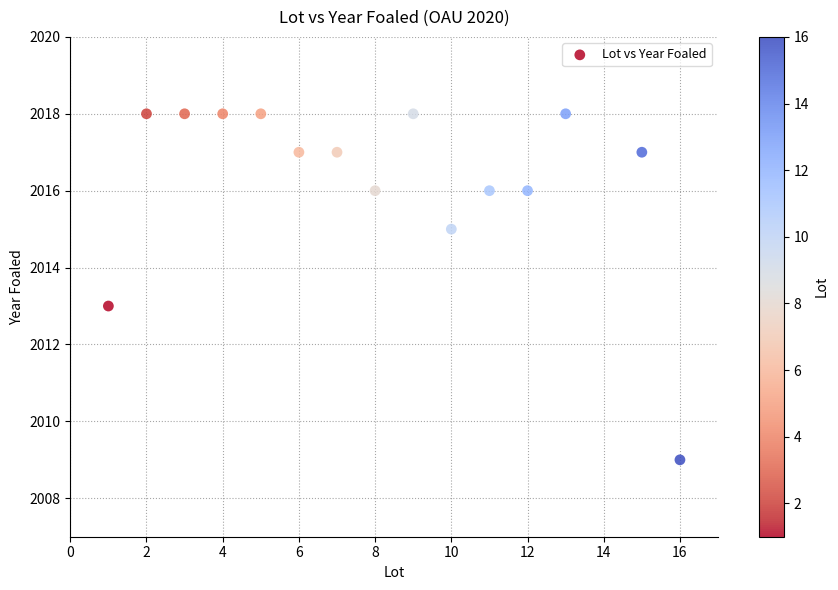

What is the range of X values (max minus min)?

15